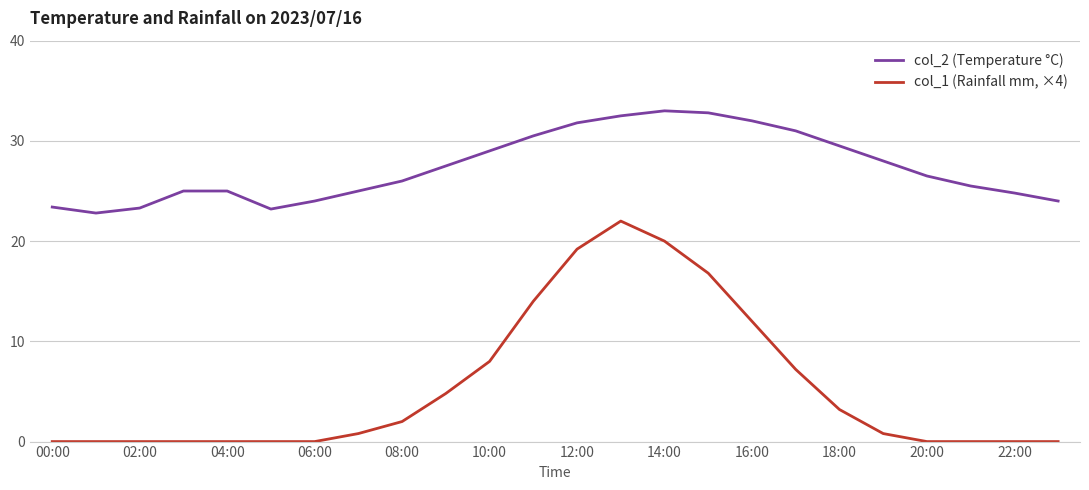

True or false: col_1 (Rainfall mm, ×4) and col_2 (Temperature °C) intersect in this chart.

False